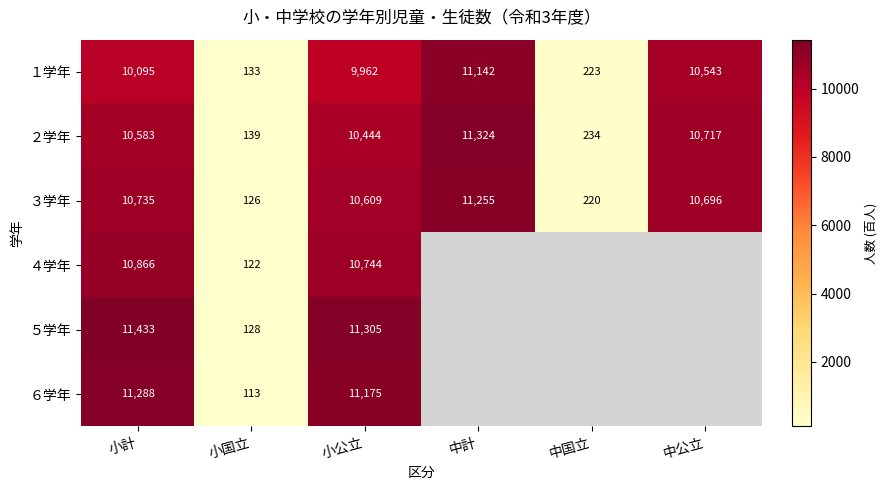

Which has a higher value, 小計 or 中計?

中計